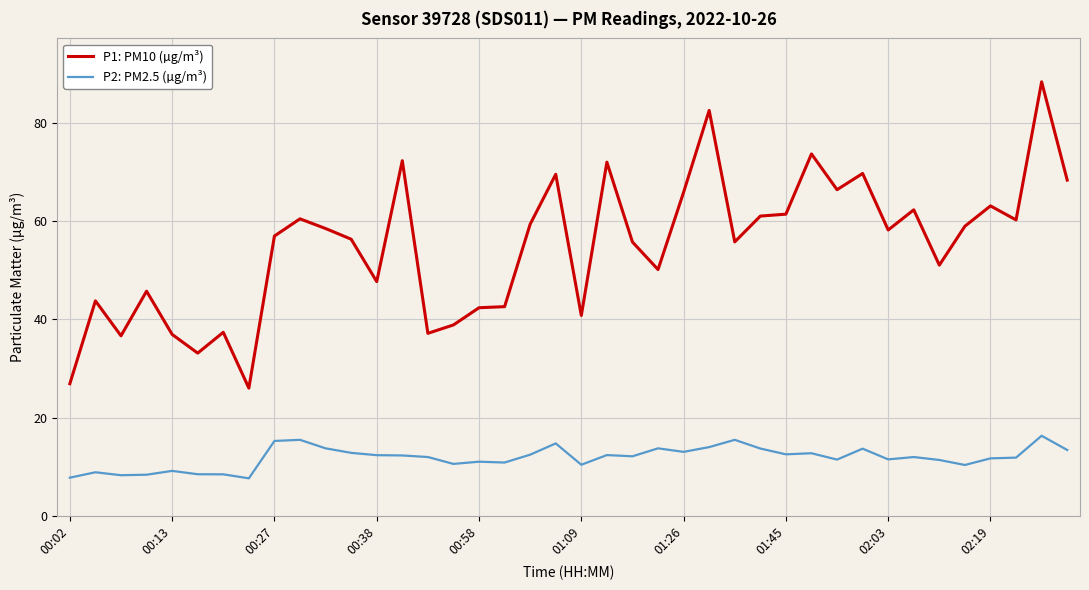

True or false: P1: PM10 (µg/m³) and P2: PM2.5 (µg/m³) intersect in this chart.

False